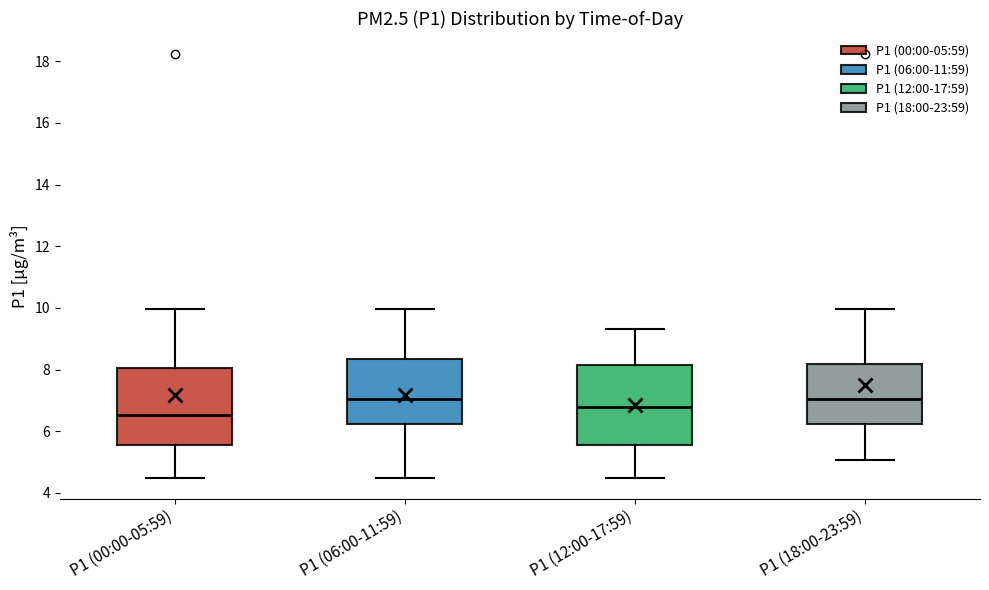

Which box has the lowest median line?

P1 (00:00-05:59)